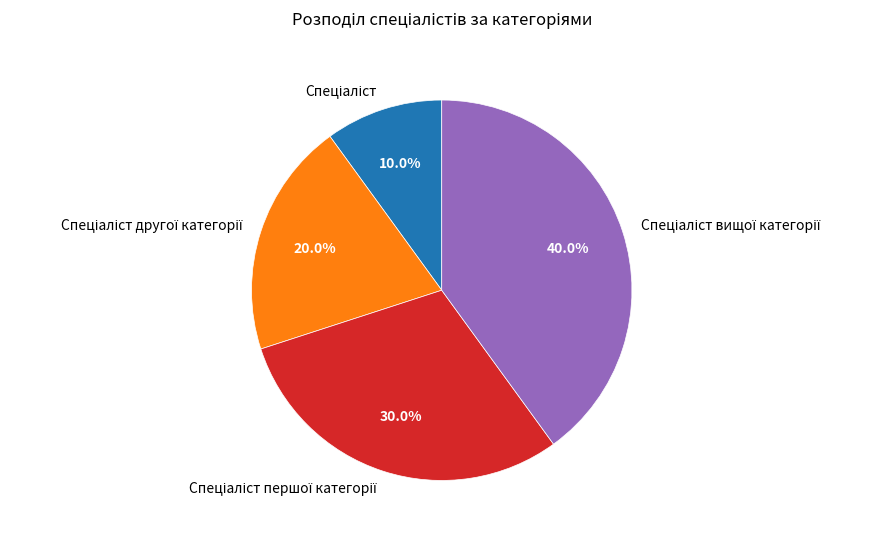

Does any single category account for the majority?

No